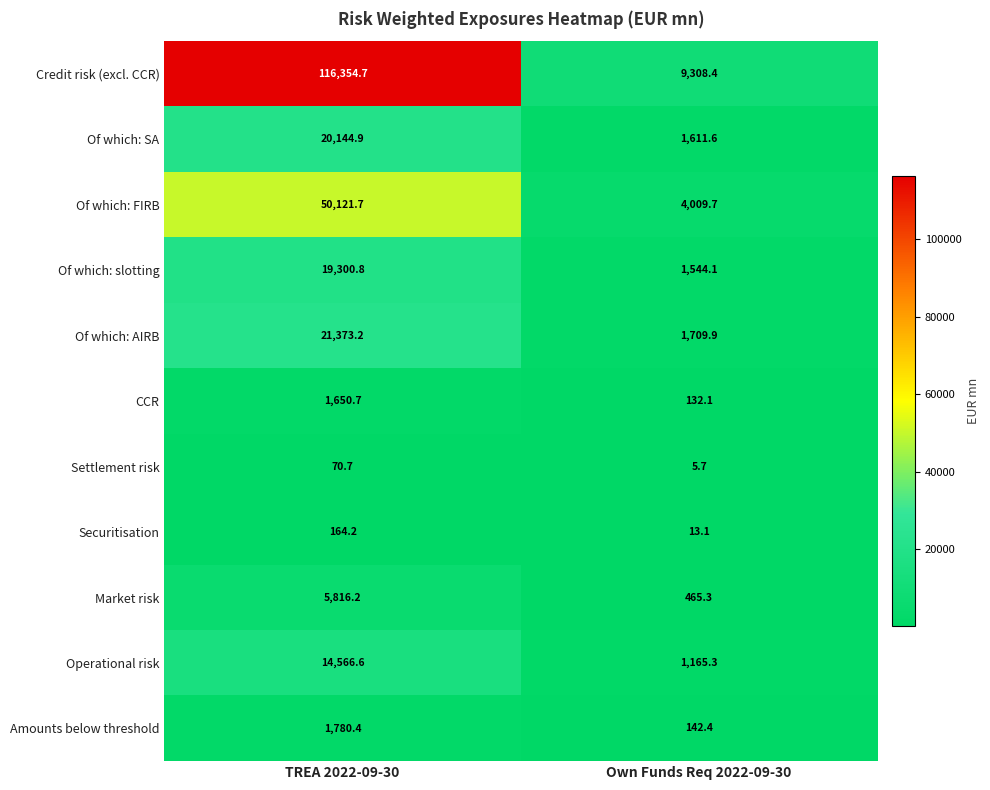

What is the minimum value for Market risk?

465.3